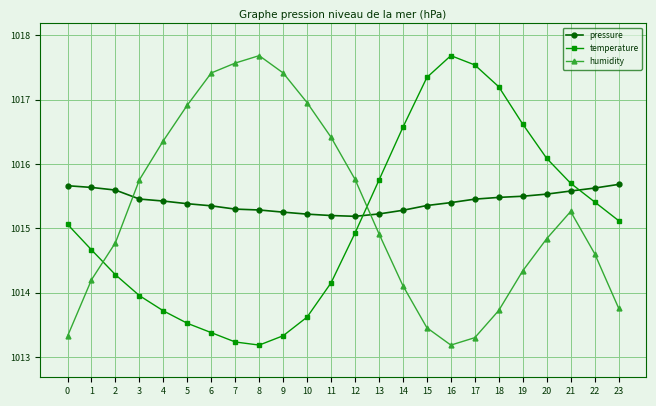

Where is humidity nearest to the value 1015?

13